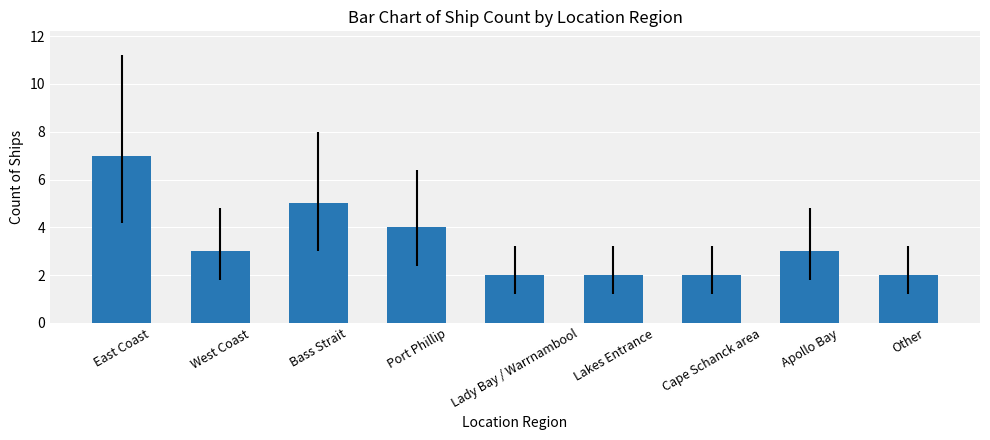

What is the difference between the maximum and second lowest values?

5